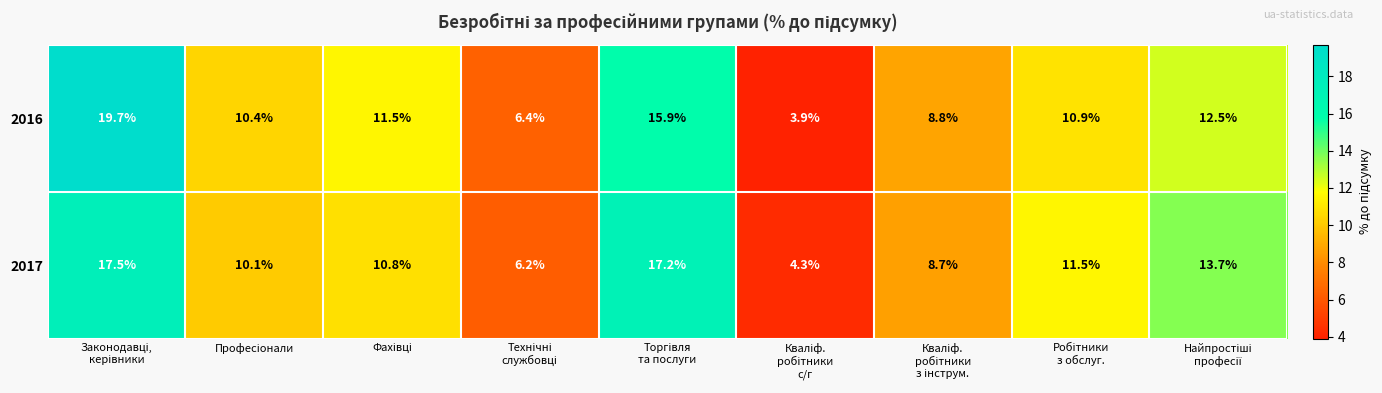

List the series in order of their peak value, lowest first.

2017, 2016